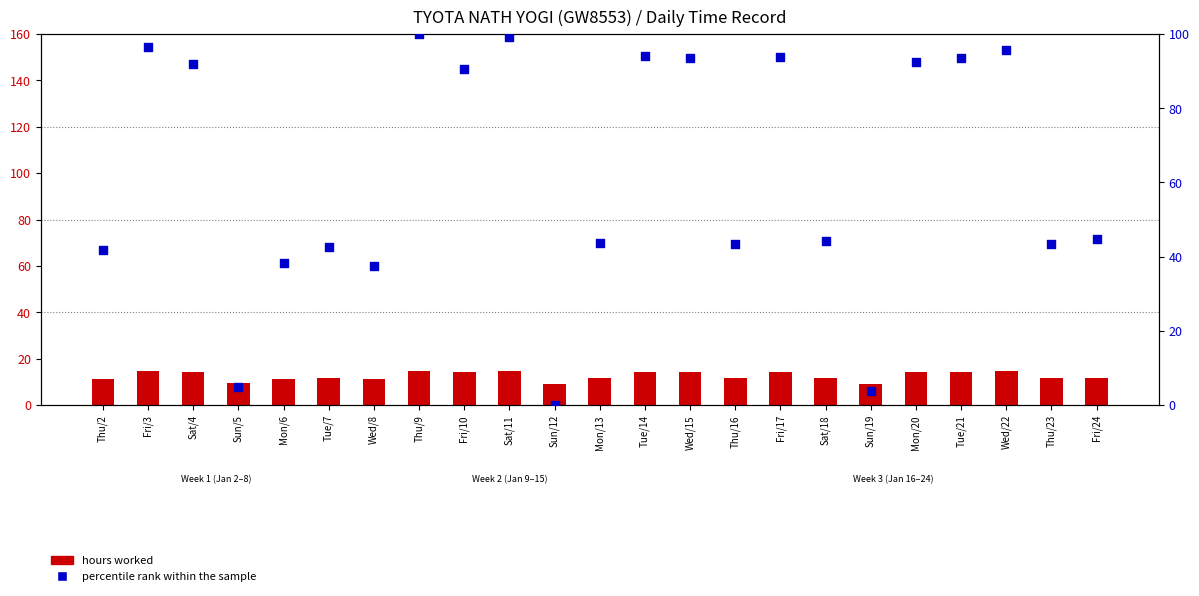

Is the value of Hours Worked (Low) at Wed/15 greater than the value of Percentile rank within sample at Fri/24?

No